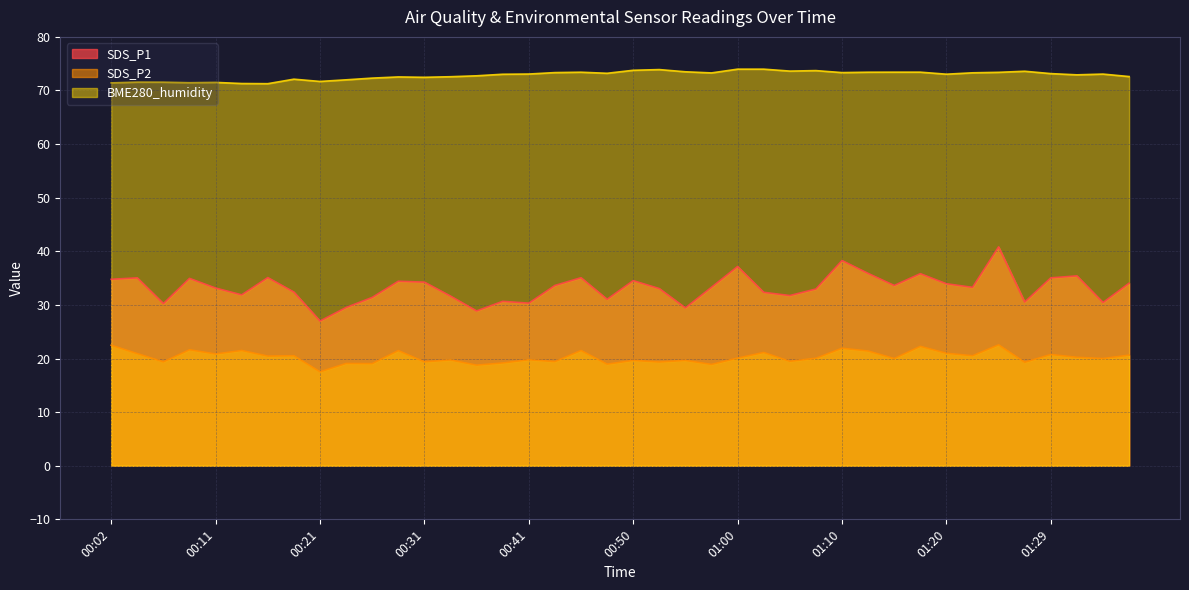

How many values in the SDS_P2 series exceed 20?

21